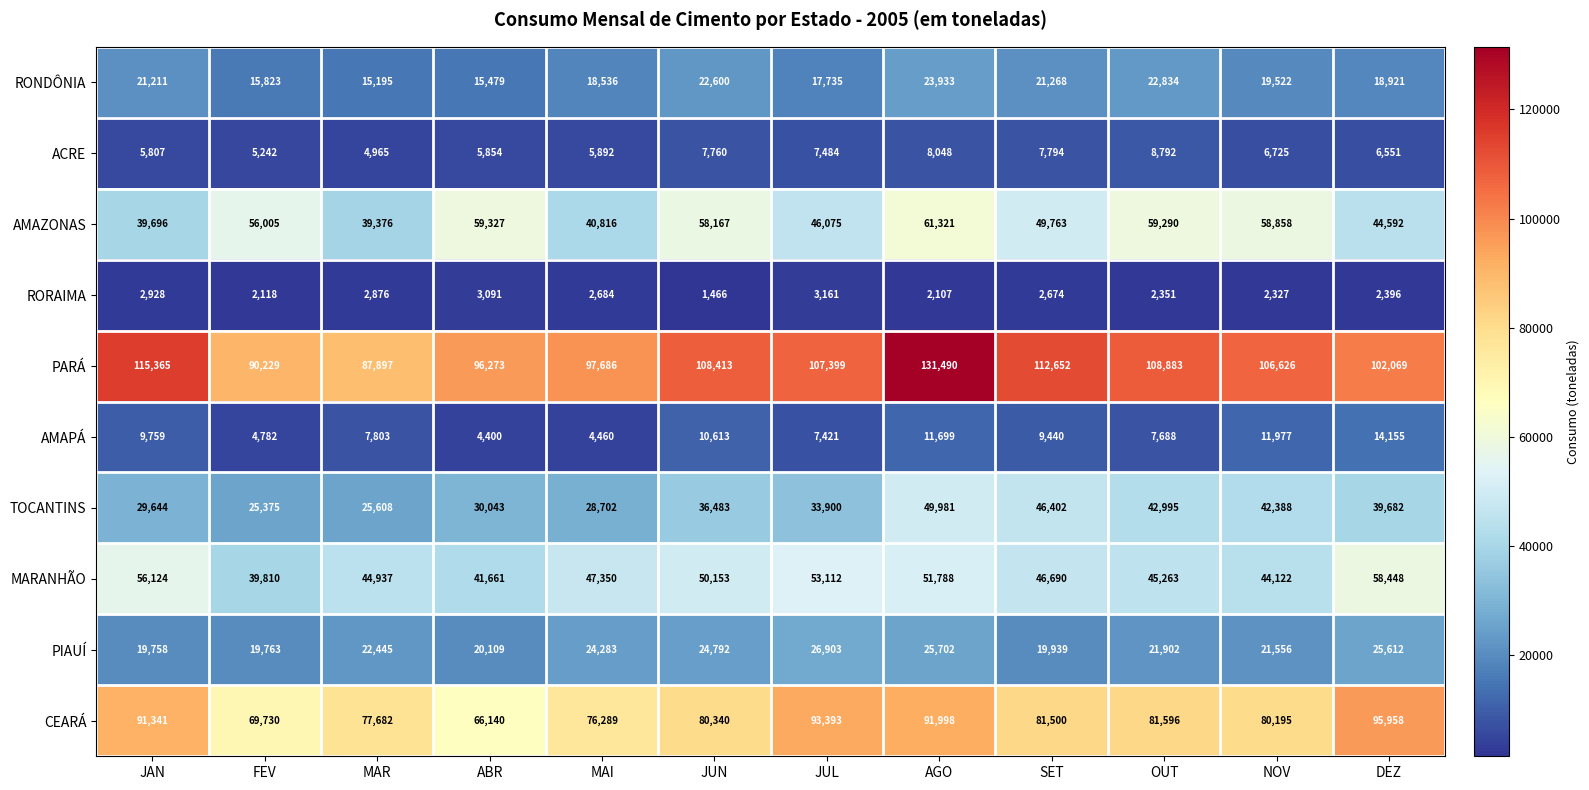

What is the difference between the maximum and second lowest values in the ACRE series?

3550